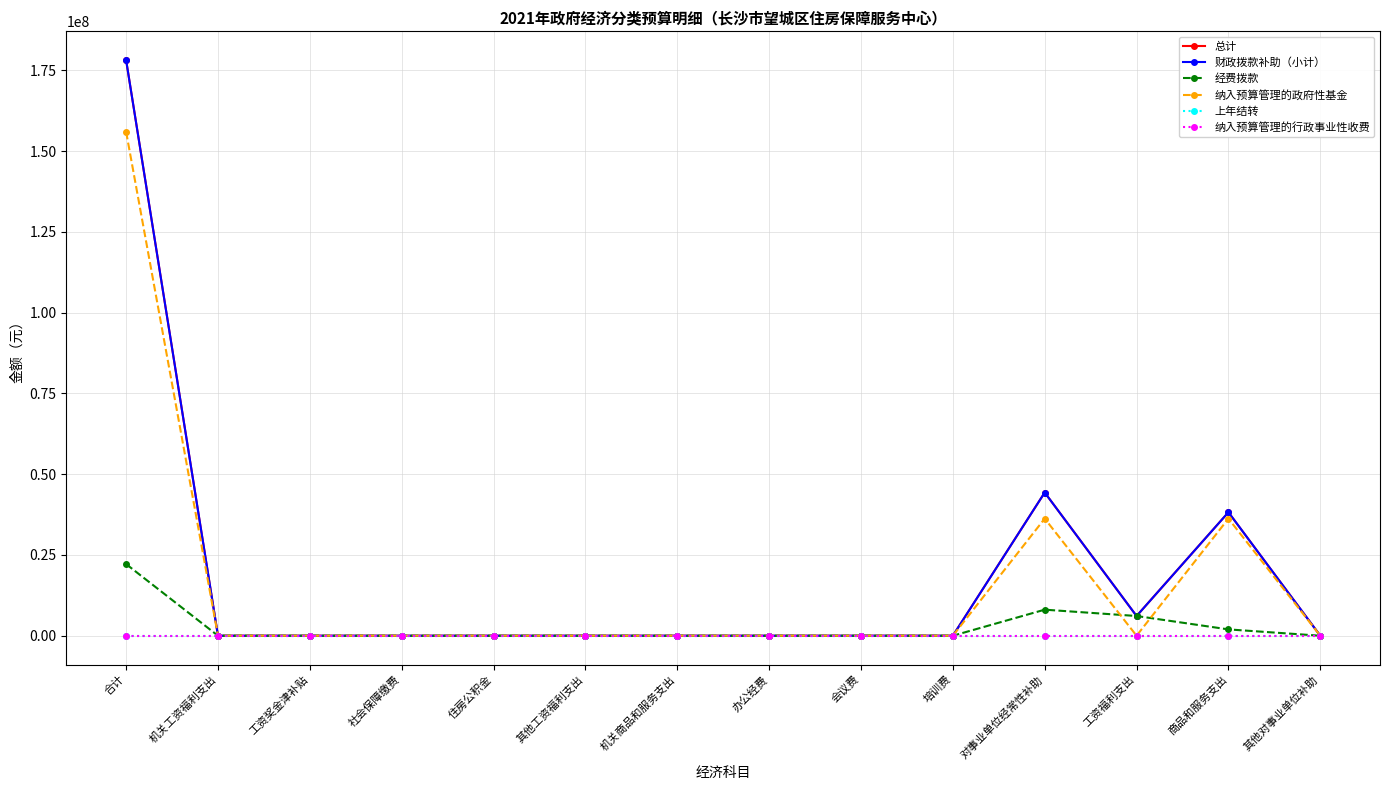

The 纳入预算管理的政府性基金 series shows 0 at 机关工资福利支出. True or false?

True